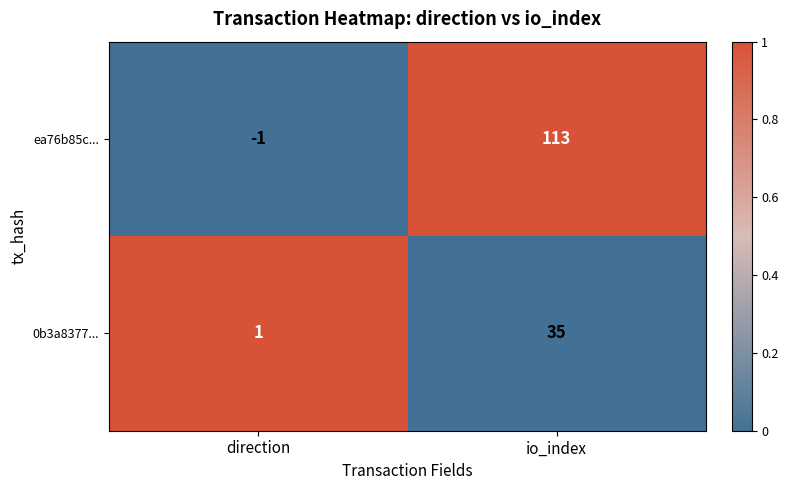

How many data points in ea76b85c... are less than 113?

1